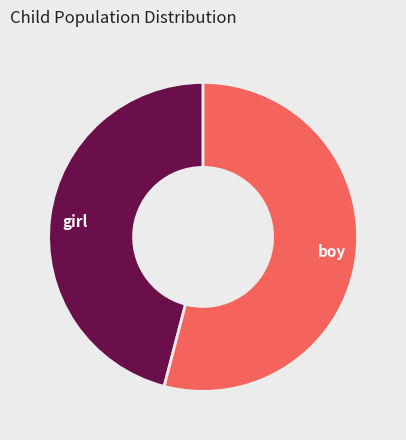

How many segments does this pie chart have?

2